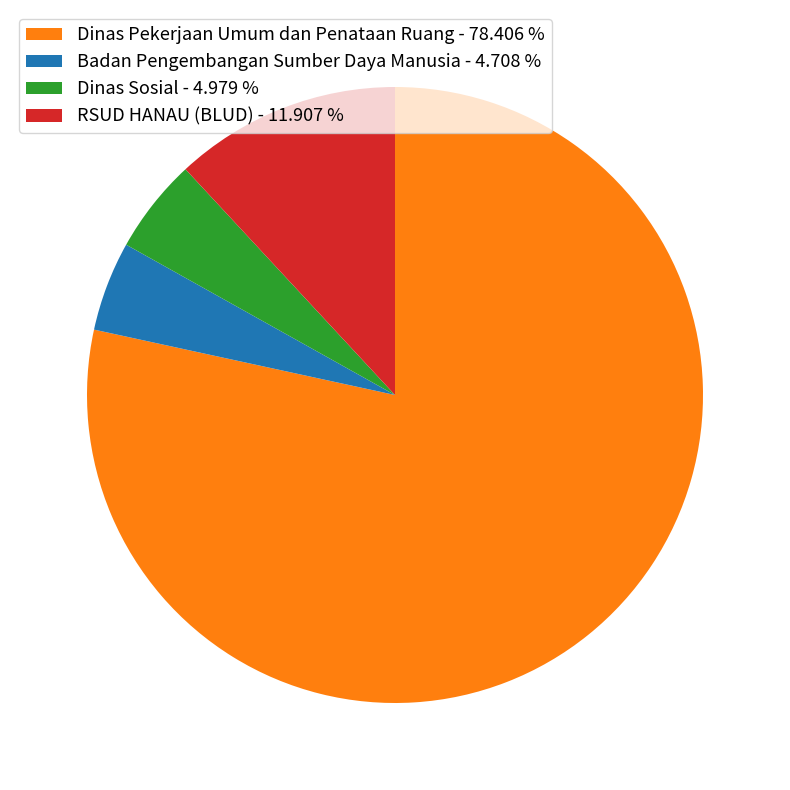

What is the largest slice in the pie chart?

Dinas Pekerjaan Umum dan Penataan Ruang - 78.406 %